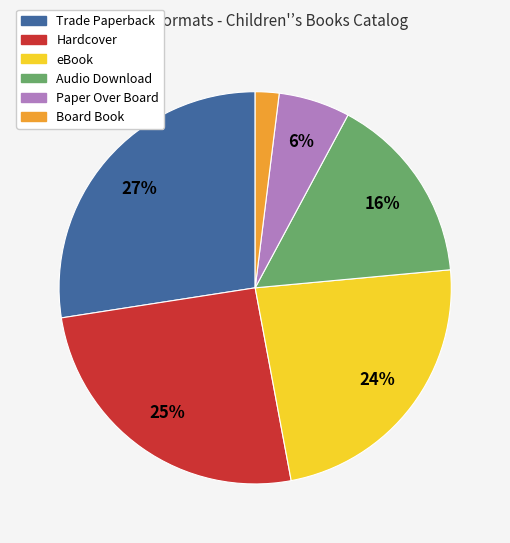

Which has a higher value, Audio Download or Paper Over Board?

Audio Download